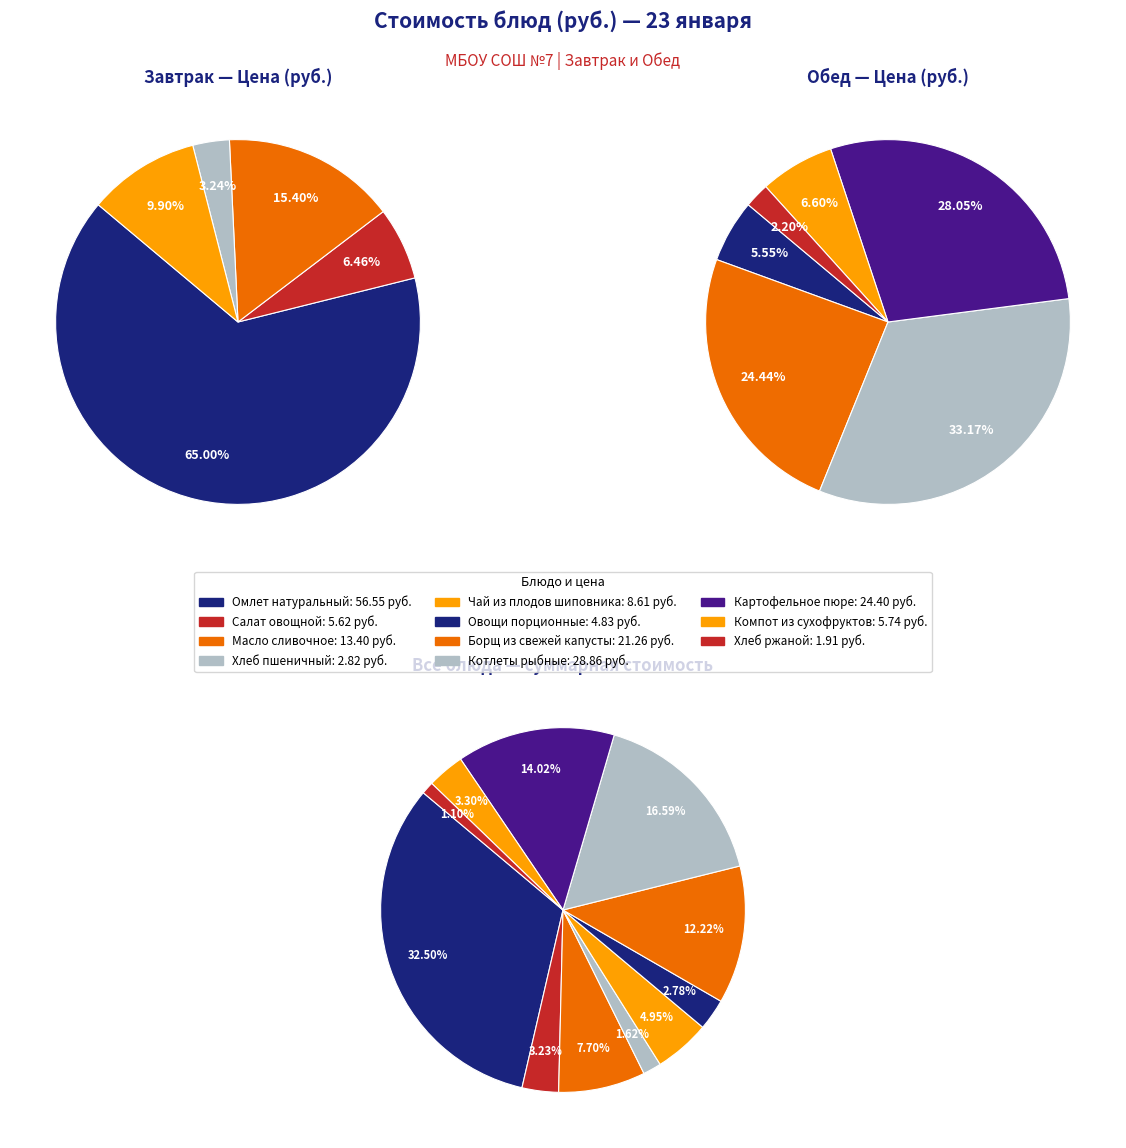

What is the change in value from Салат овощной to Картофельное пюре?

+18.8